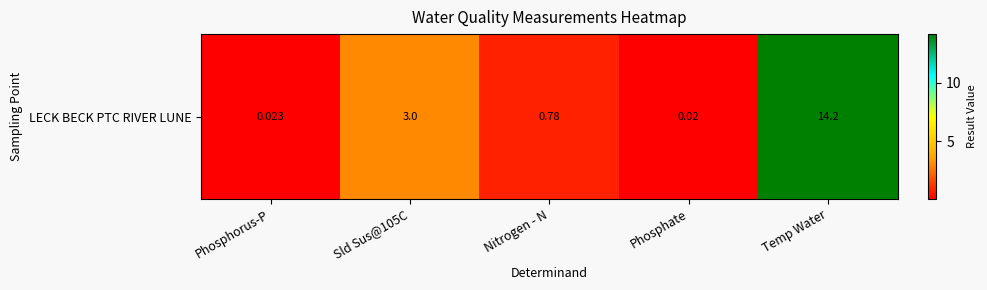

Reading left to right, extract all data points from this chart.

0.0	3.0	0.8	0.0	14.2